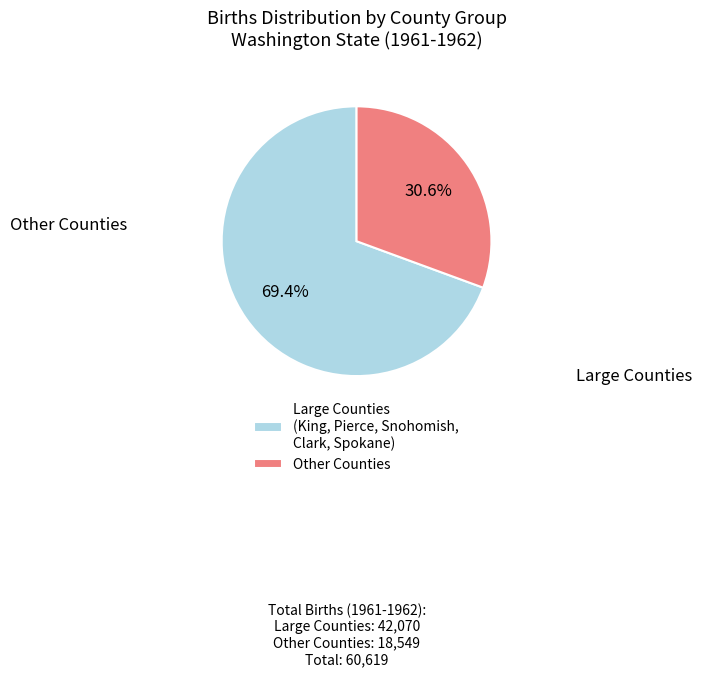

To the nearest percent, what is the difference between the largest and smallest slice percentages?

39%